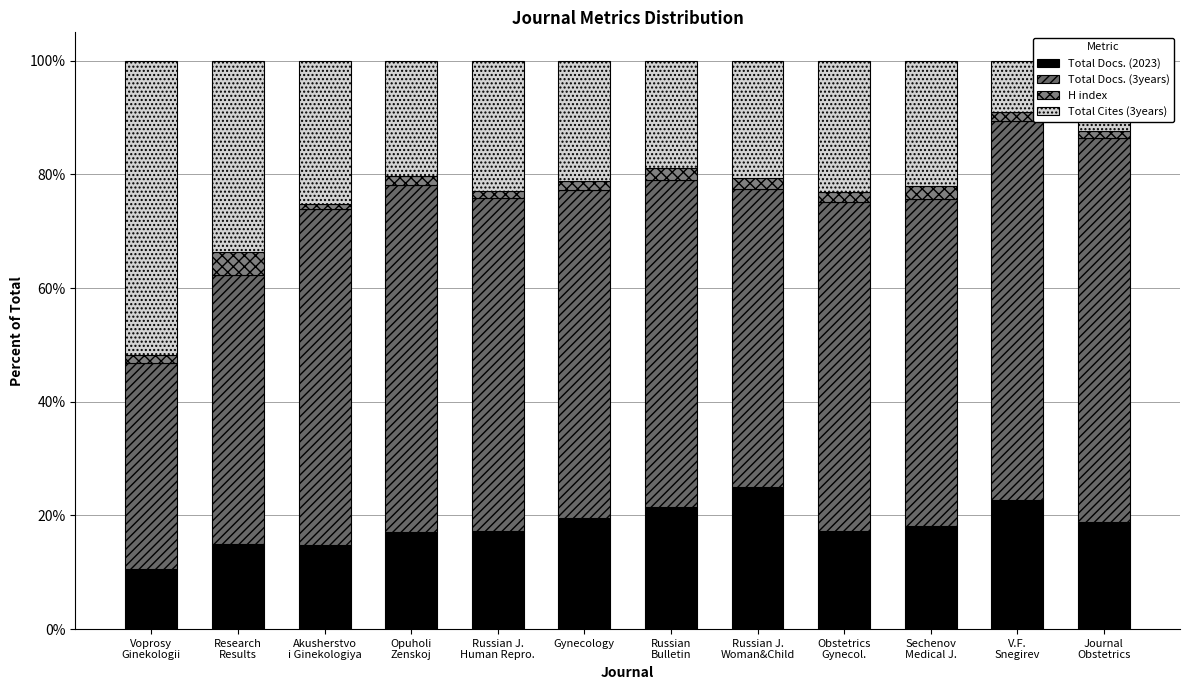

Between Gynecology and Akusherstvo
i Ginekologiya, which is larger?

Gynecology